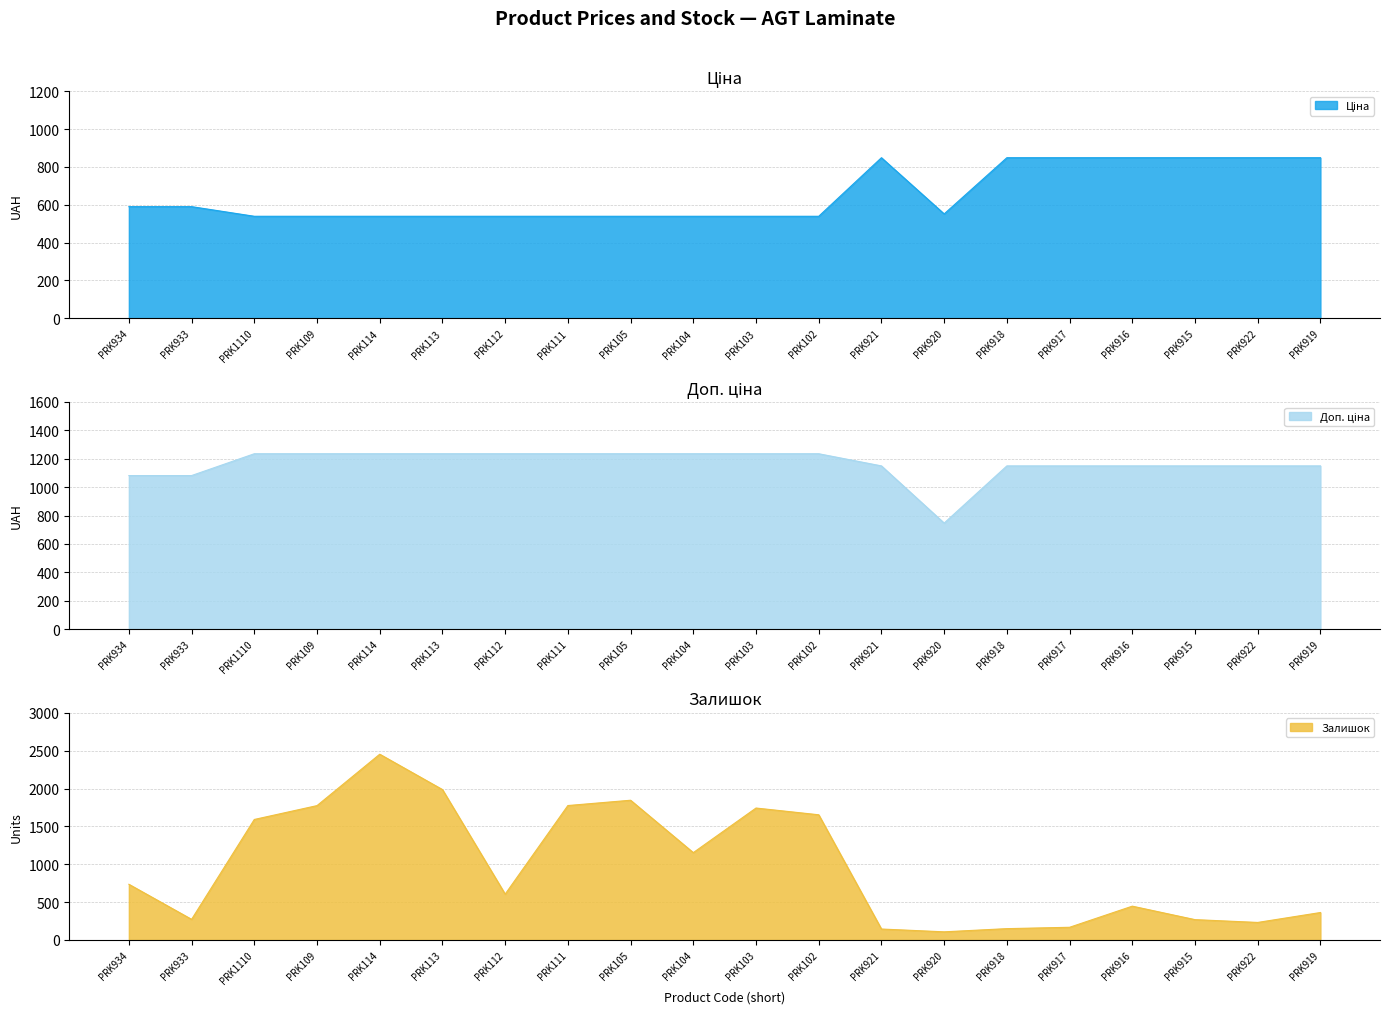

What is the highest value of the Залишок series?

2453